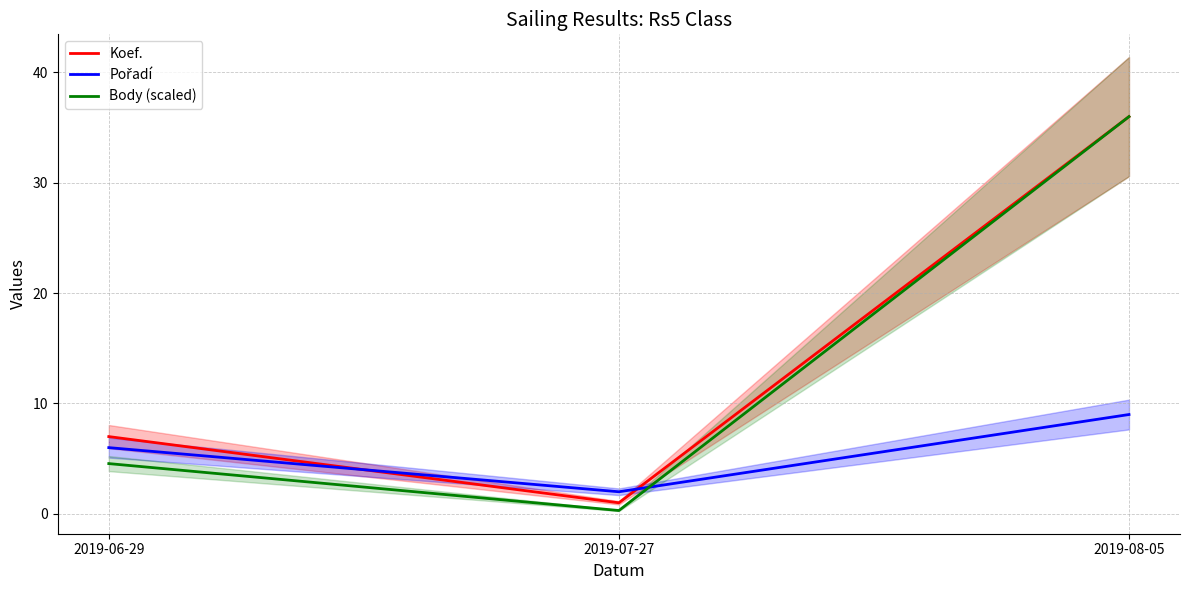

Rank the series at 2019-06-29 from highest to lowest value.

Koef., Pořadí, Body (scaled)